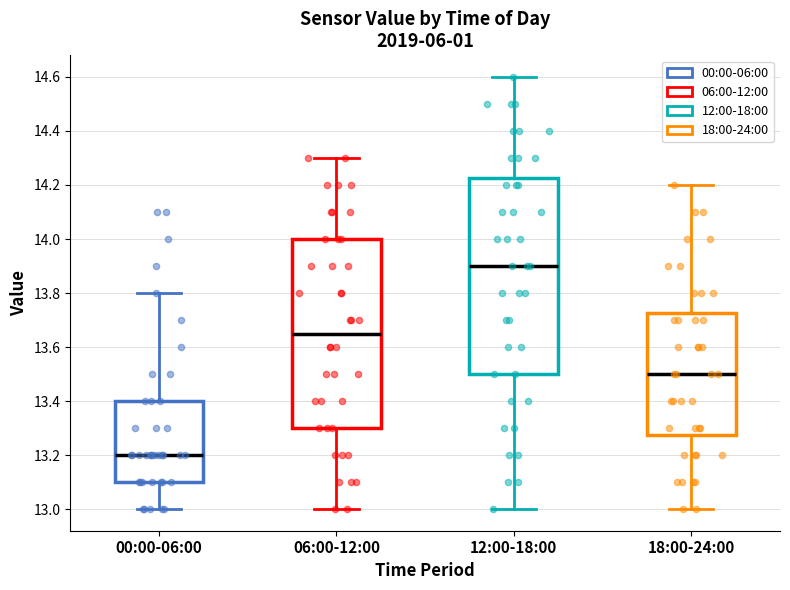

Where is the upper edge of the box for 12:00-18:00 on the y-axis? The values are not printed on the chart, so give them approximately, as read against the axis.

14.22